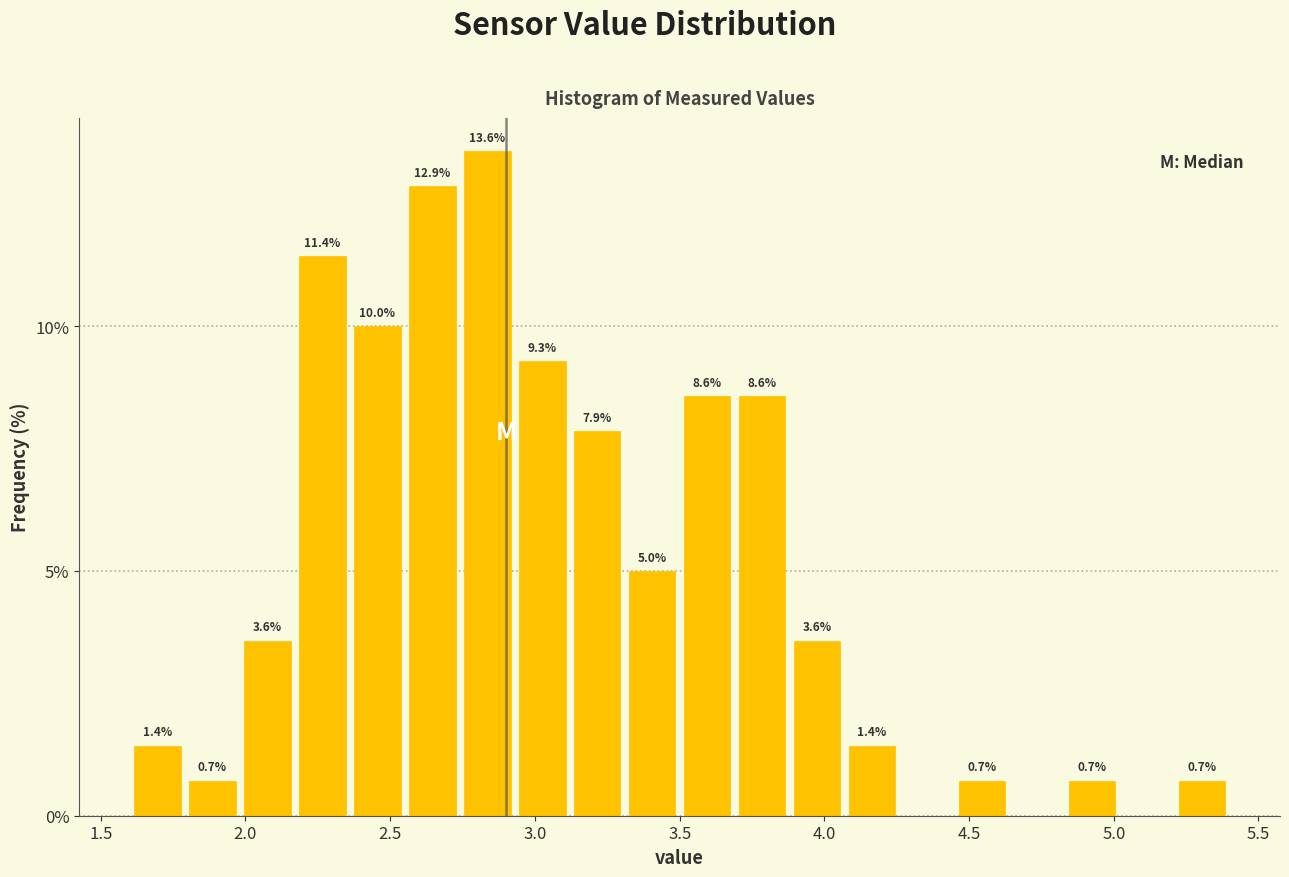

Read against the x-axis, roughly where is the centre of the tallest bar?

2.85